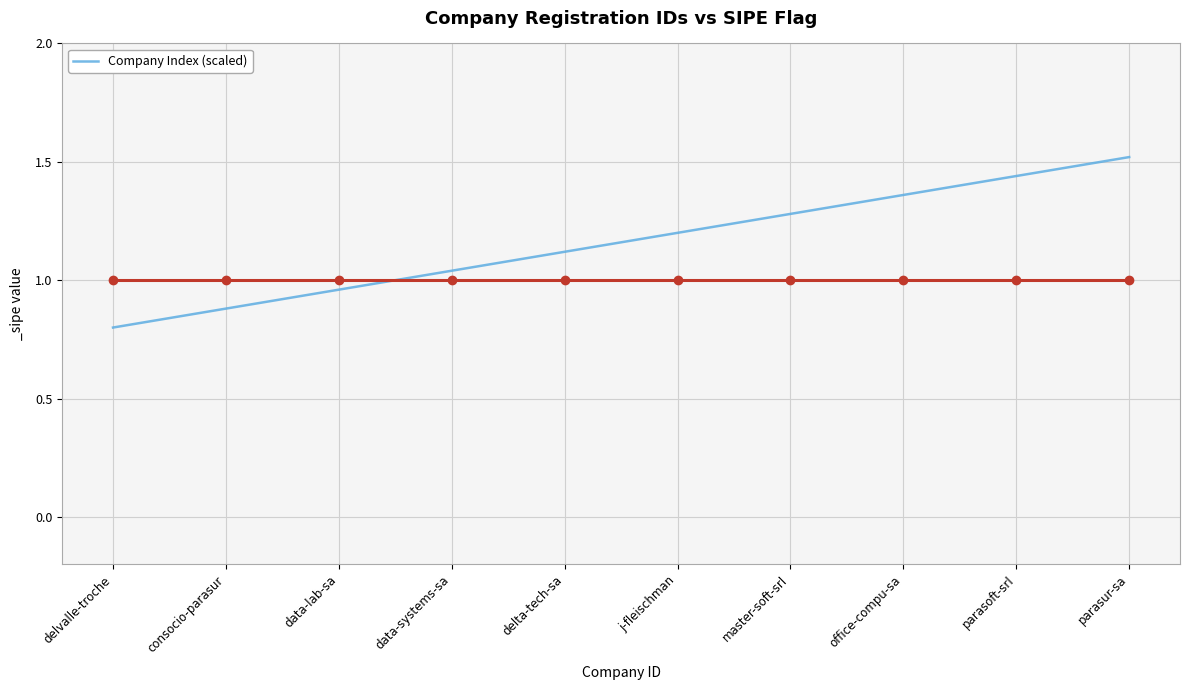

Does the chart display data point markers on the line(s)?

No